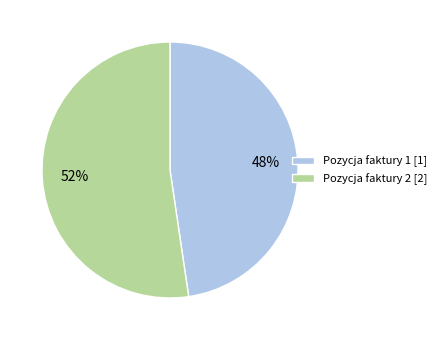

Do Pozycja faktury 1 [1] and Pozycja faktury 2 [2] together represent more than half of the pie?

Yes